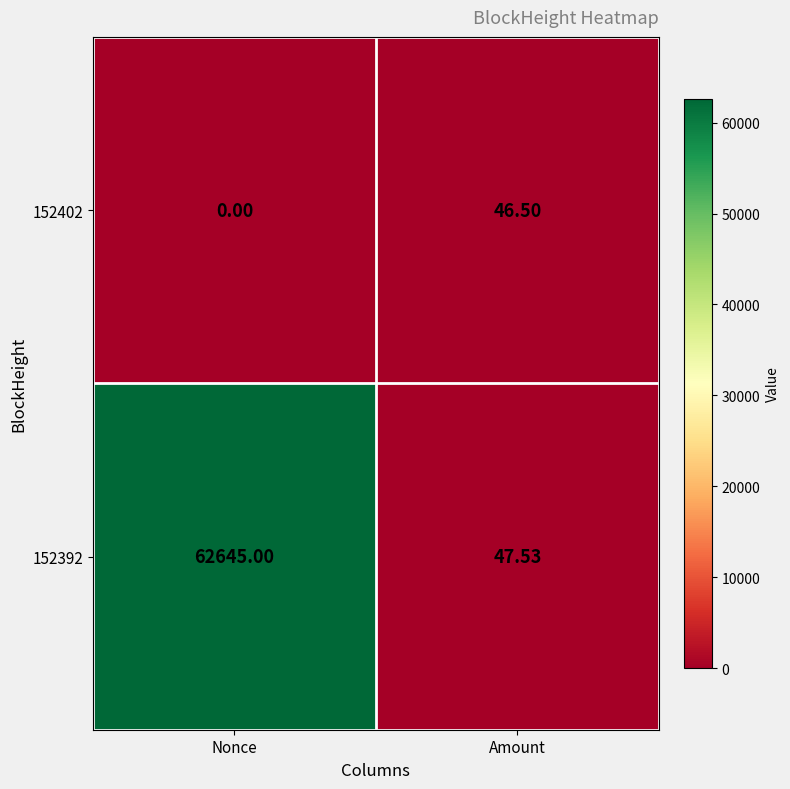

At which category does the chart reach its peak across all series?

Nonce